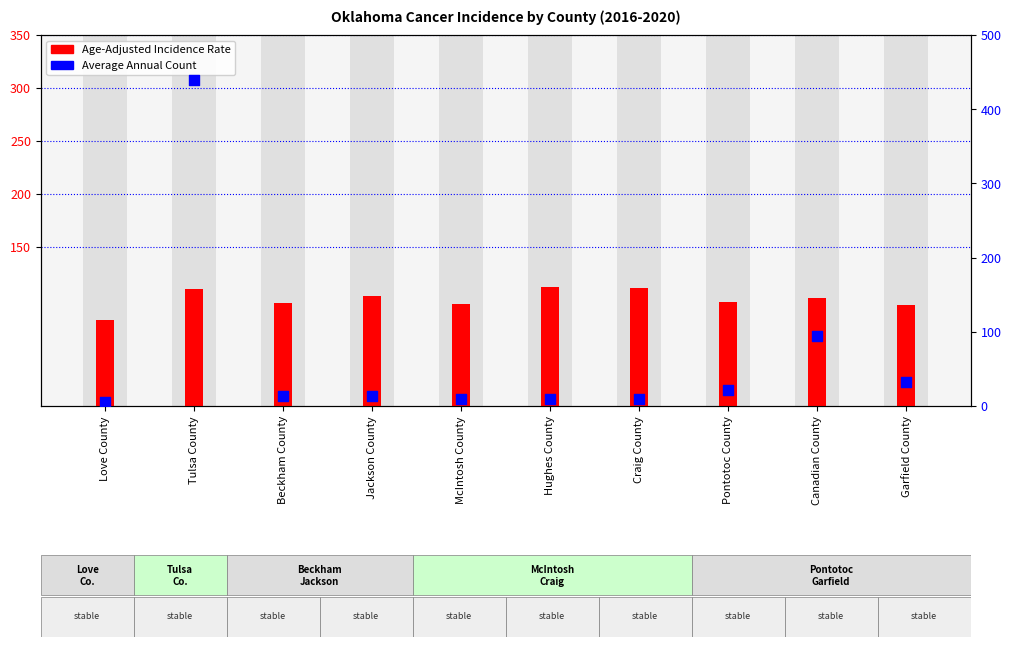

What is the total value across all series at Canadian County?

197.1